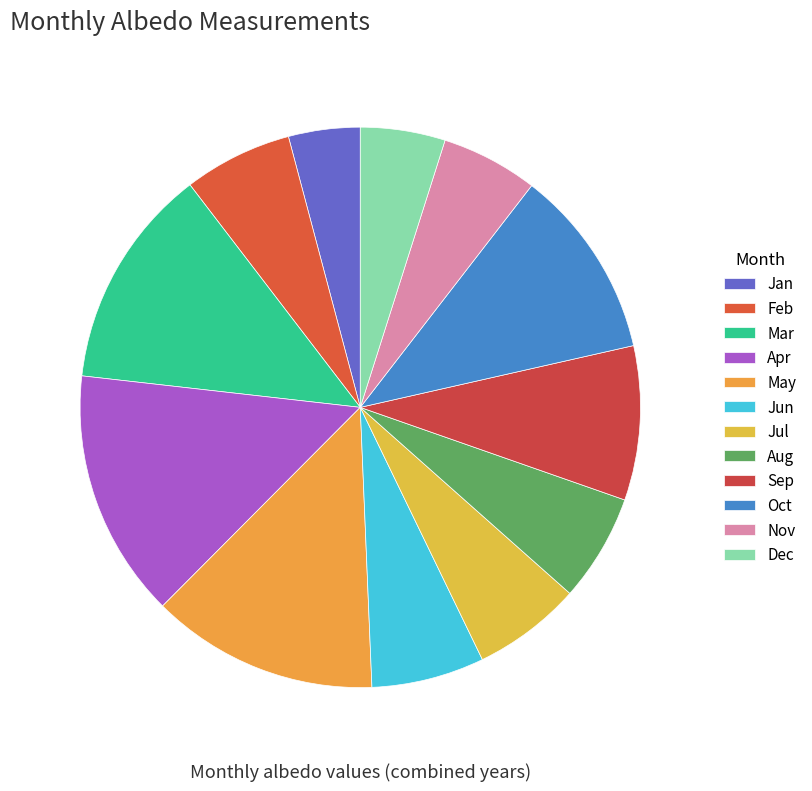

What is the total percentage of Jan and Sep?

13.0%